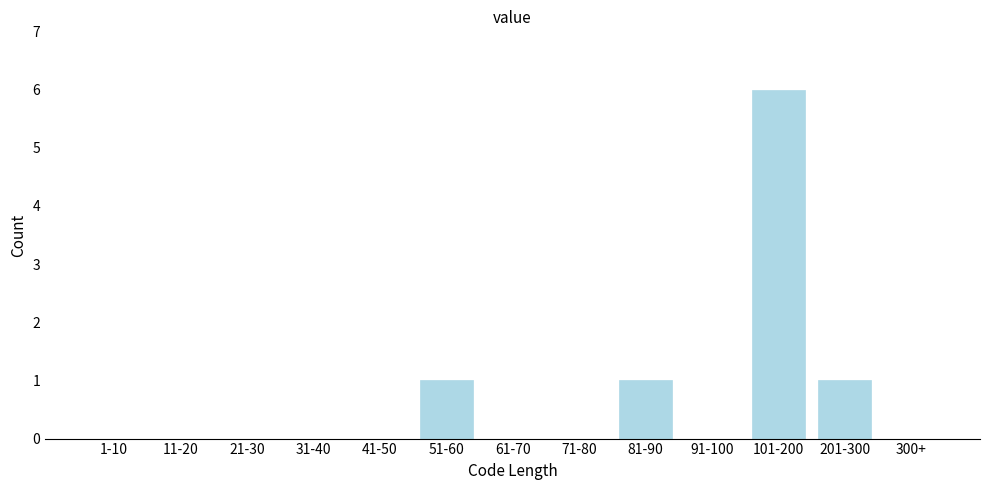

Reading left to right, transcribe all the data shown in this chart.

1-10=0	11-20=0	21-30=0	31-40=0	41-50=0	51-60=1	61-70=0	71-80=0	81-90=1	91-100=0	101-200=6	201-300=1	300+=0